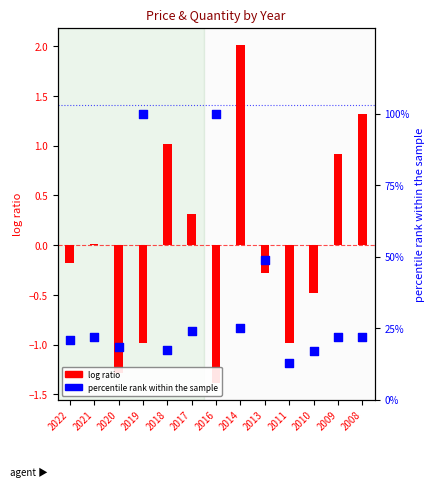

Which series has the largest total across all categories?

percentile rank within the sample